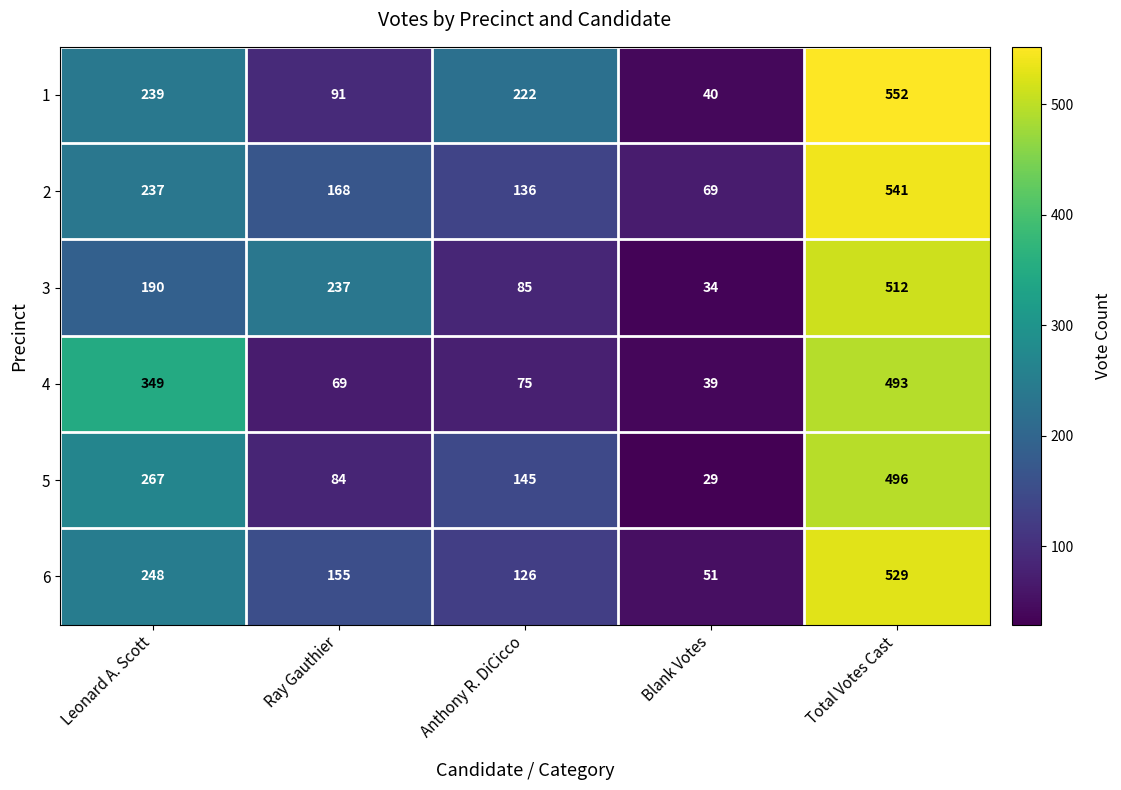

What is the greatest value displayed?

552